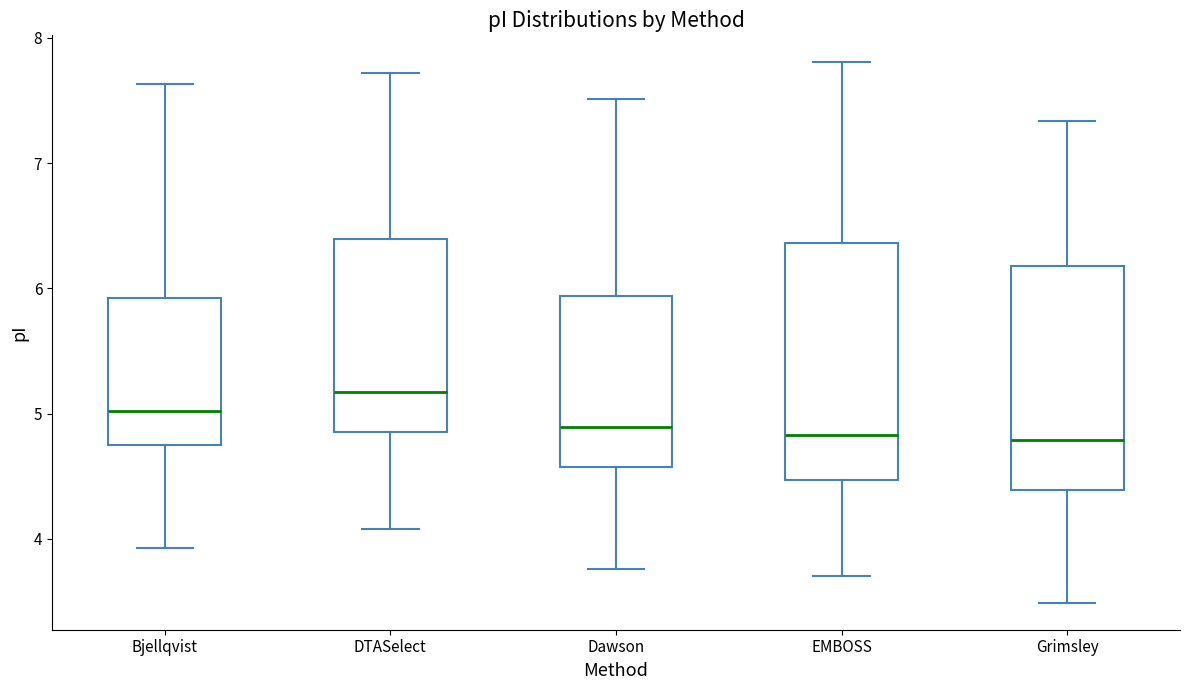

Which box has the highest median line?

DTASelect